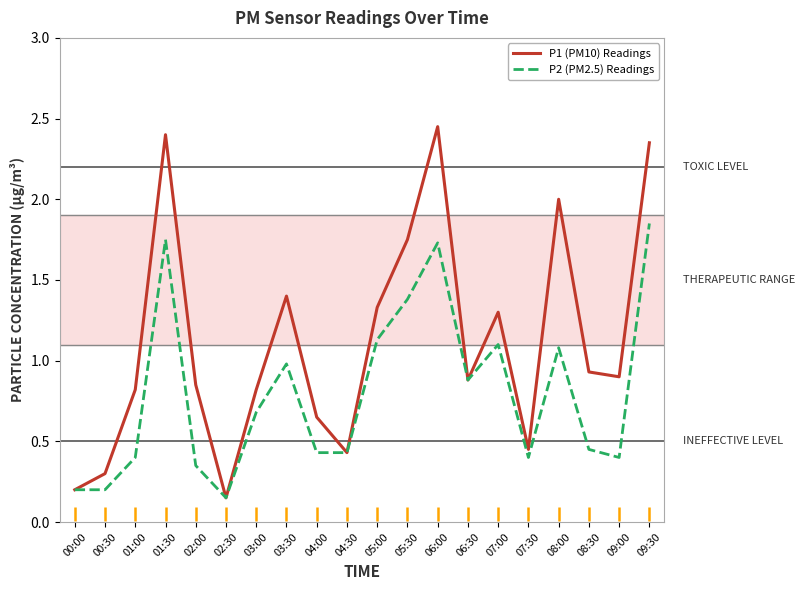

Which category has the highest value in the P2 (PM2.5) Readings series?

09:30